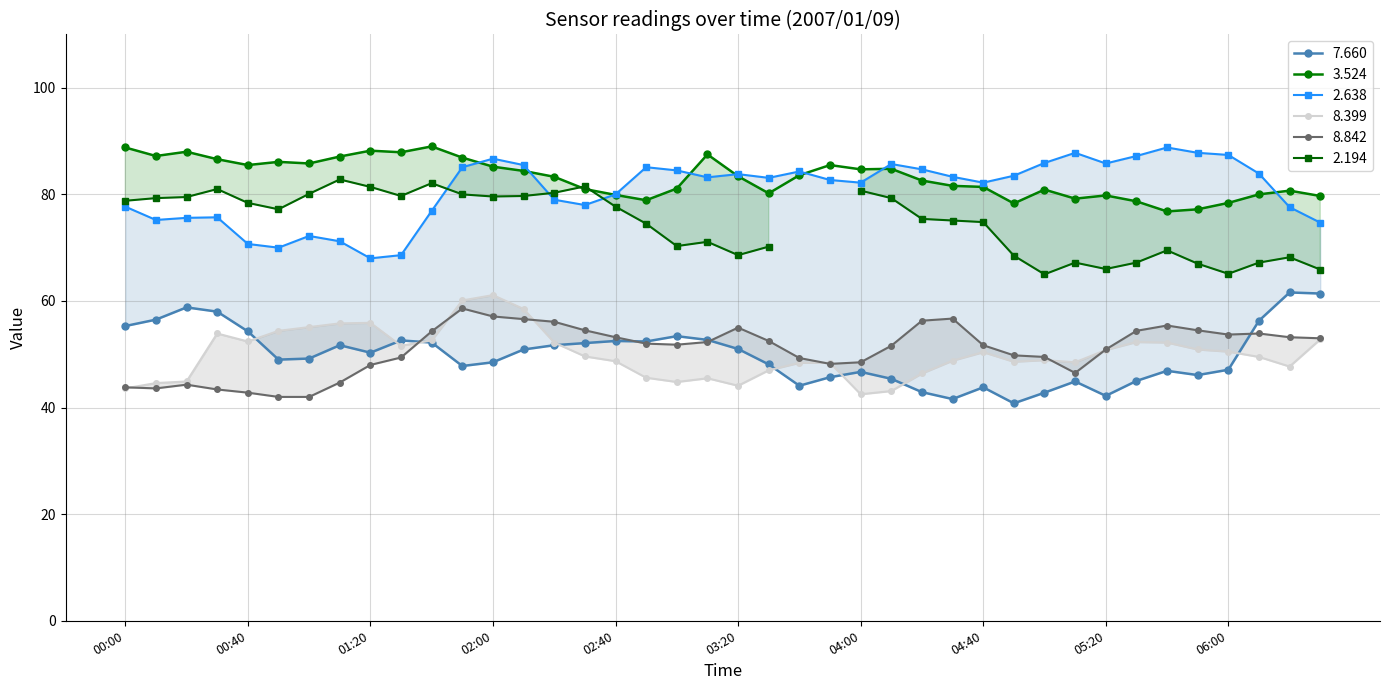

What is the label of the 27th point from the left?

2007/01/09 04:20